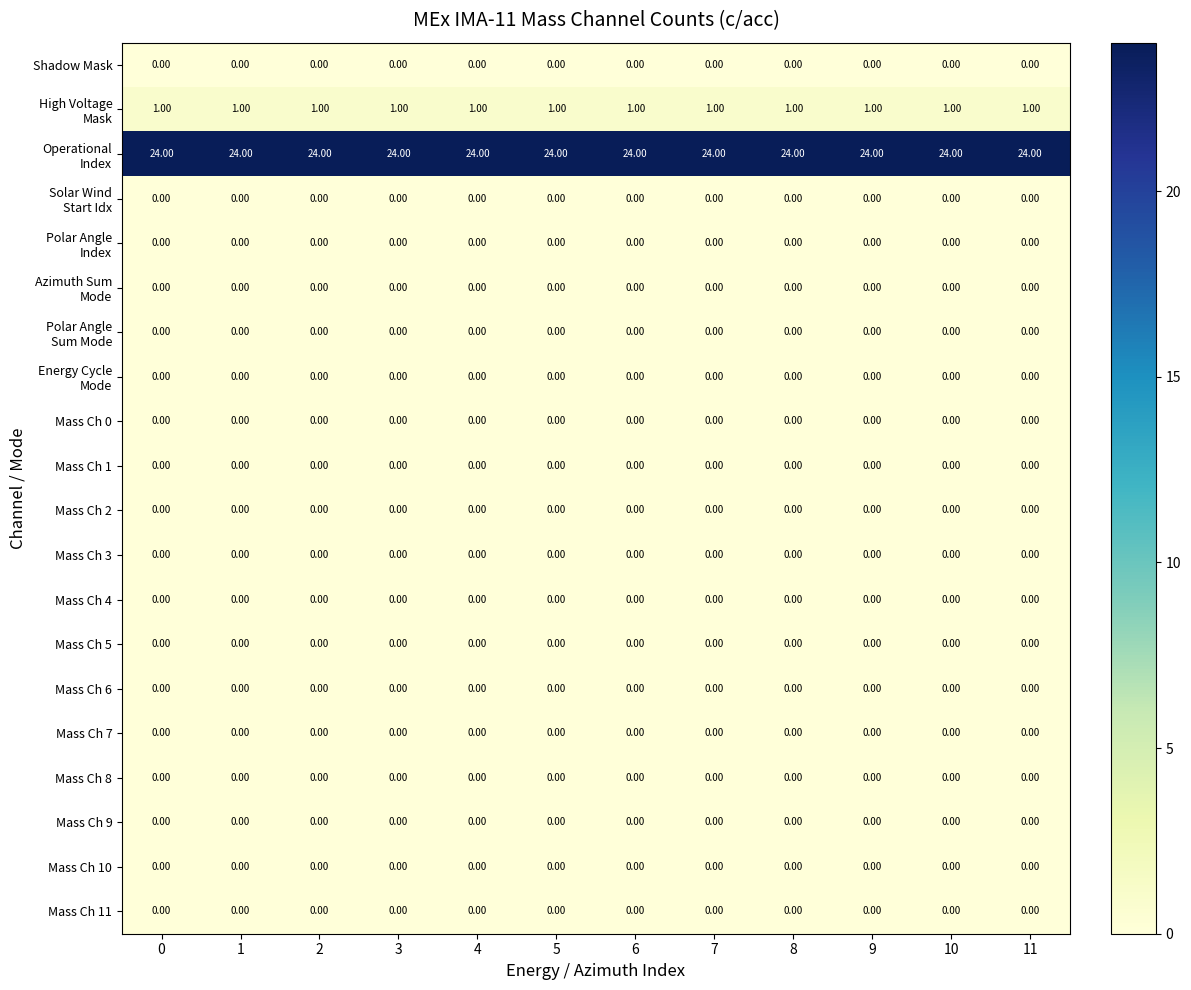

What is the spread (max minus min) of values at 6?

24